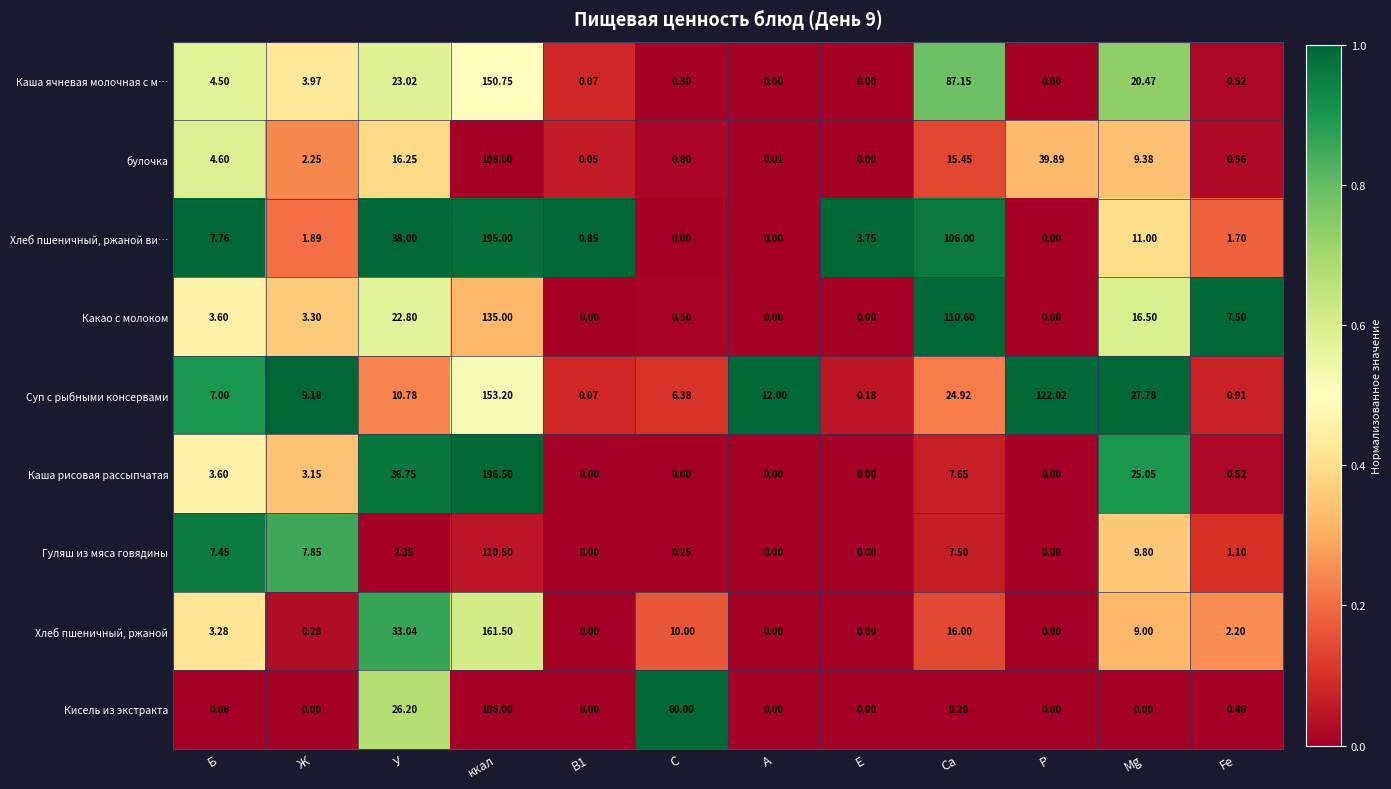

Between Б and А, which series saw the biggest shift?

Хлеб пшеничный, ржаной ви…